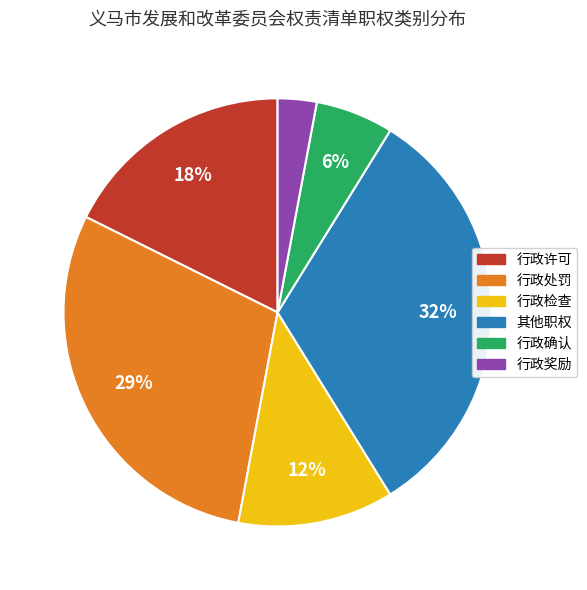

To the nearest percent, what is the difference between the largest and smallest slice percentages?

29%